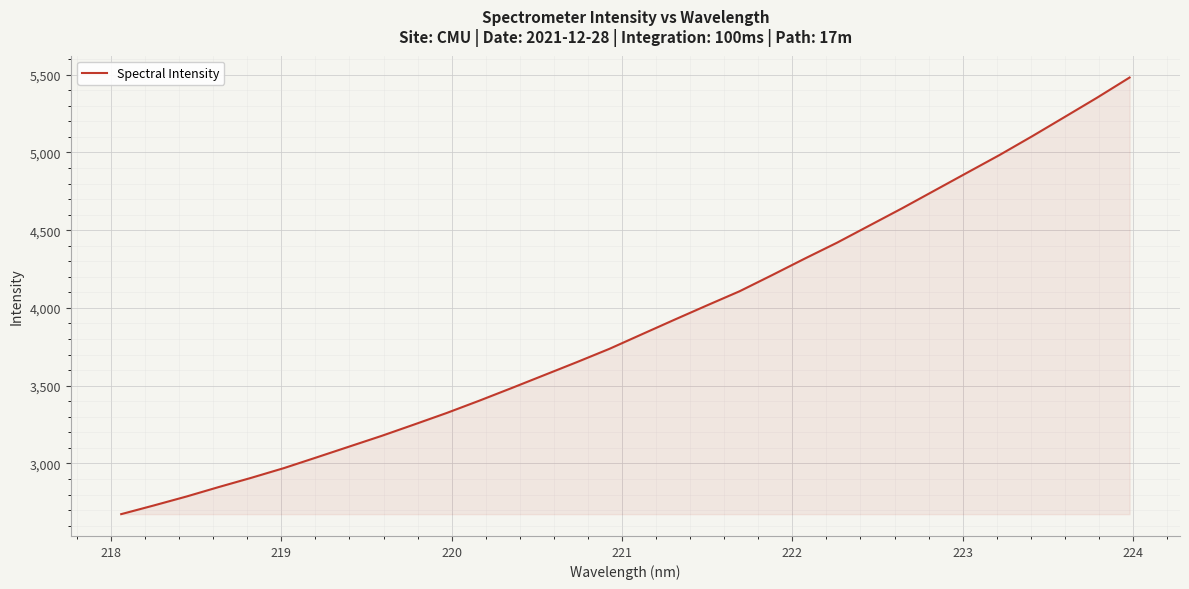

What is the minimum value shown in the chart?

2674.0